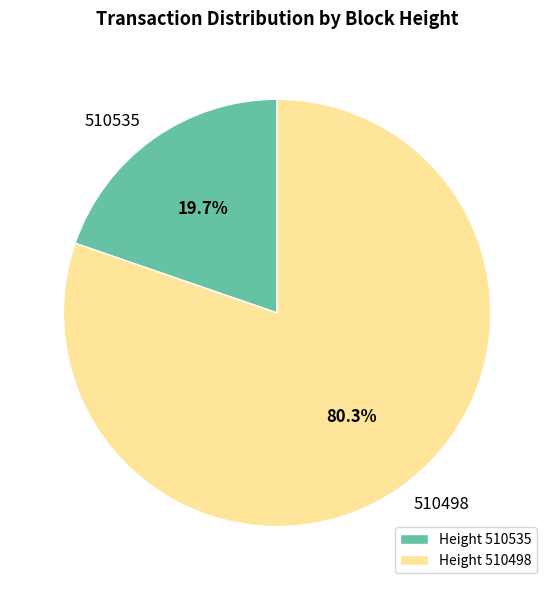

True or false: 510535 accounts for 20% of the total.

True